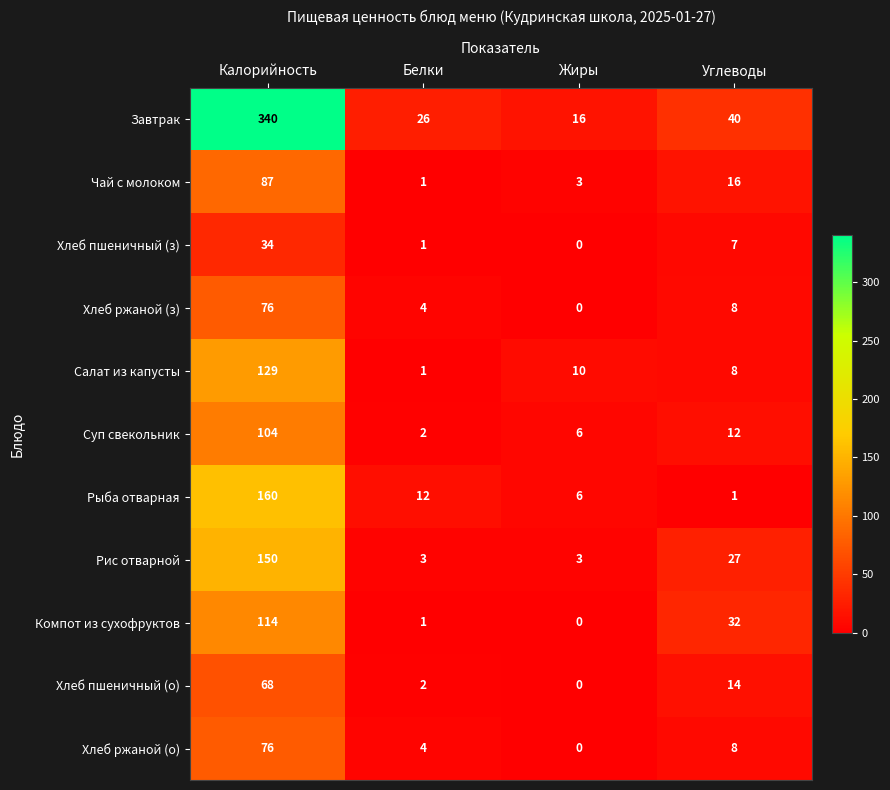

At which label is Хлеб пшеничный (з) closest to 17?

Углеводы